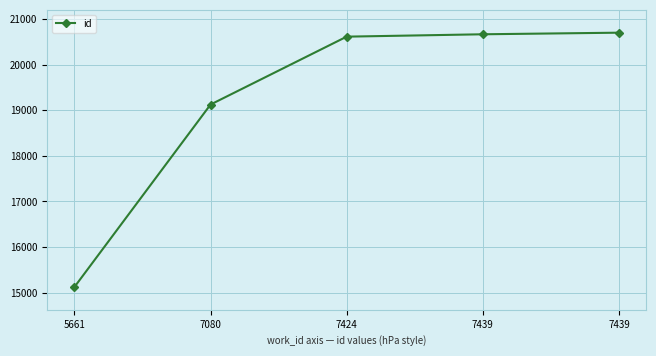

The chart shows a value of 31538 at 7424. True or false?

False